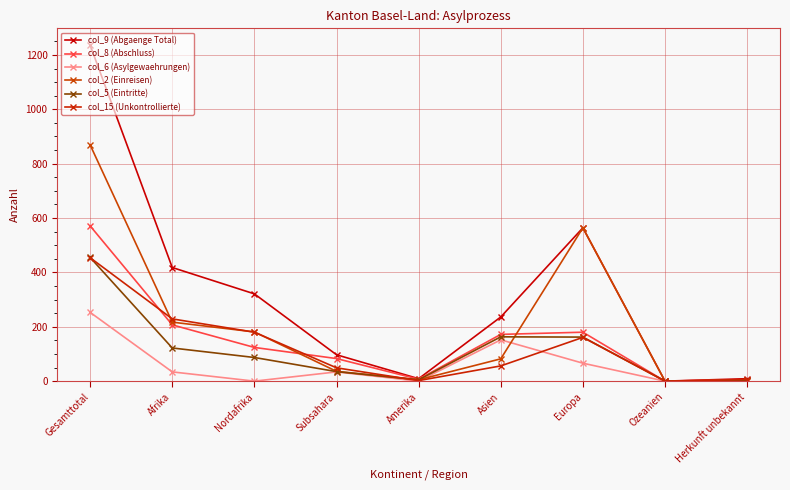

What is the difference between the maximum and minimum values in the col_15 (Unkontrollierte) series?

454